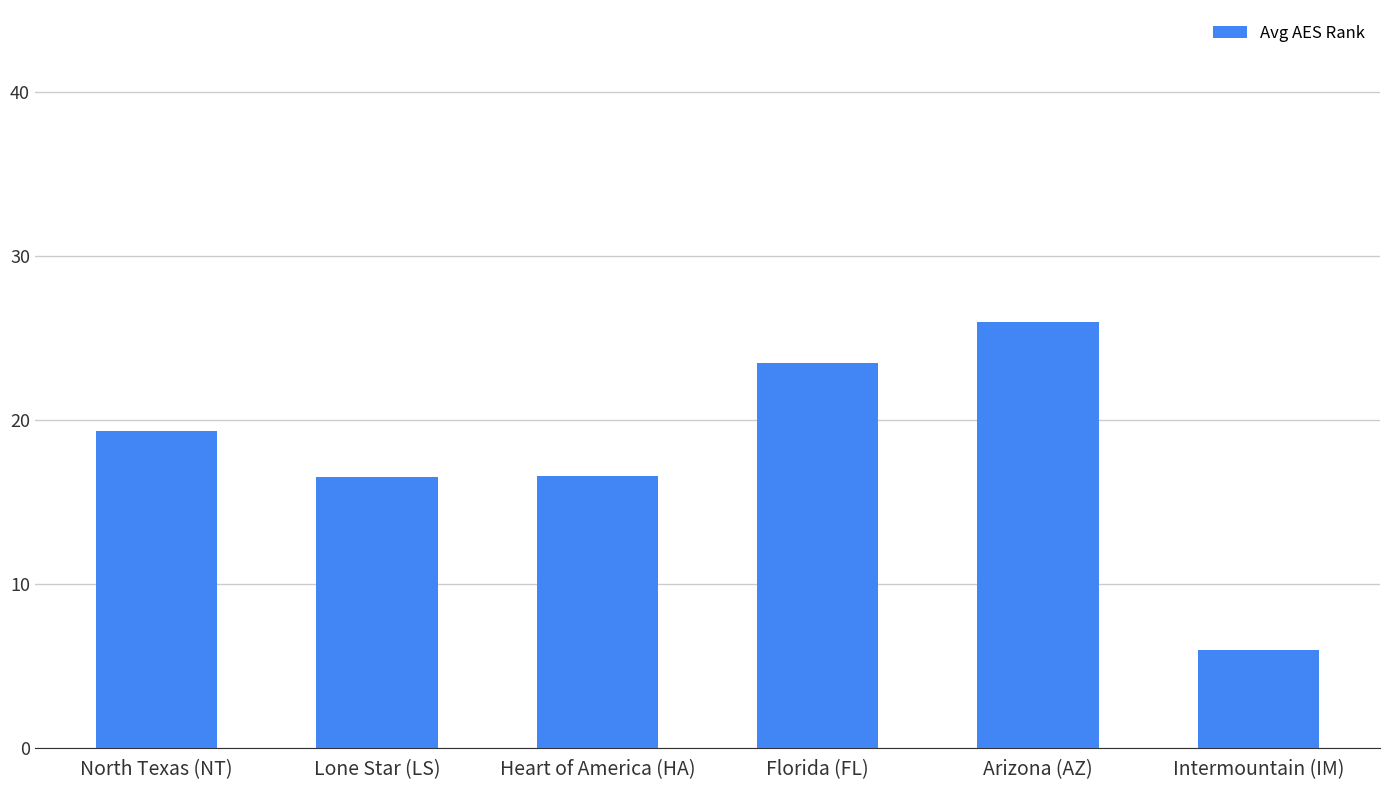

What is the value of the 3rd bar from the left?

16.6